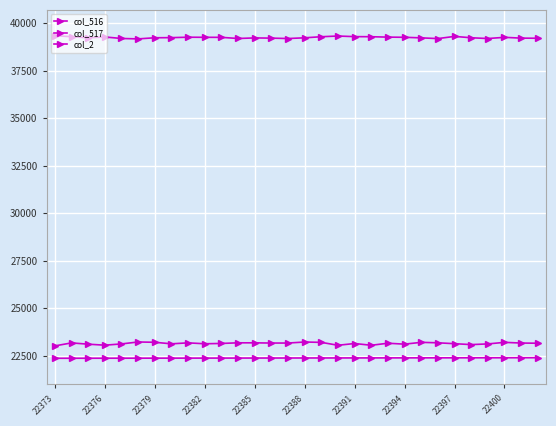

What is the minimum value for col_517?

39172